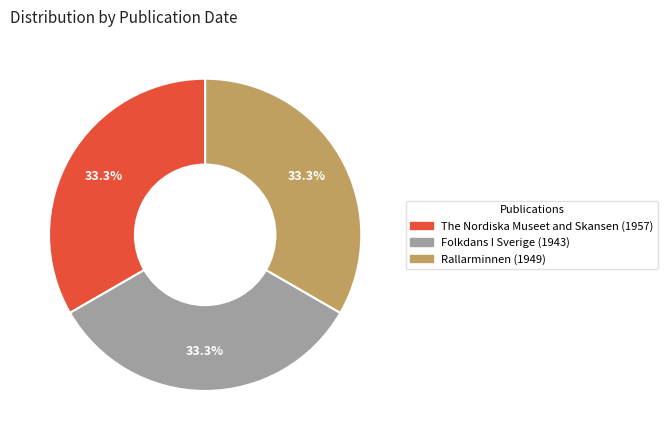

Approximately how many times larger is the value at Folkdans I Sverige compared to The Nordiska Museet and Skansen?

1.0